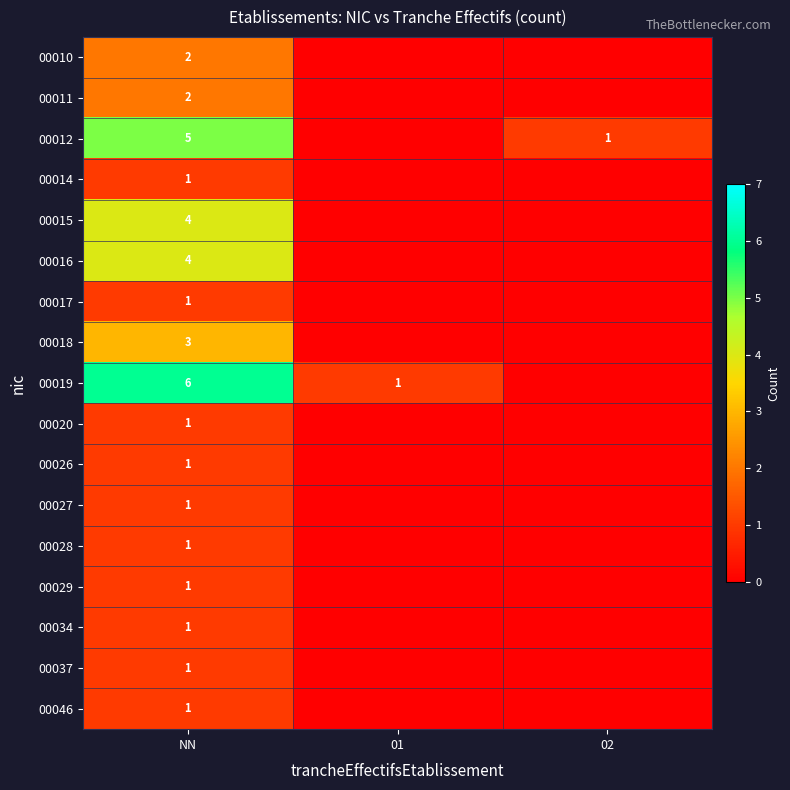

At how many categories does at least one series exceed 3?

1